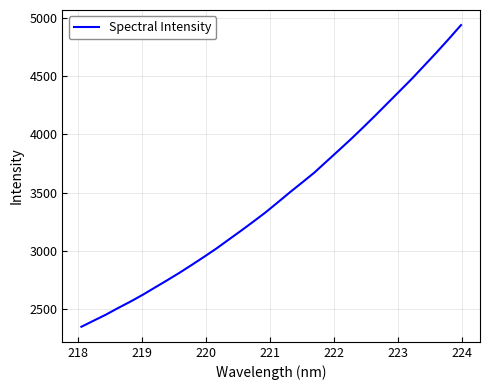

What is the difference between the maximum and minimum values?

2586.8